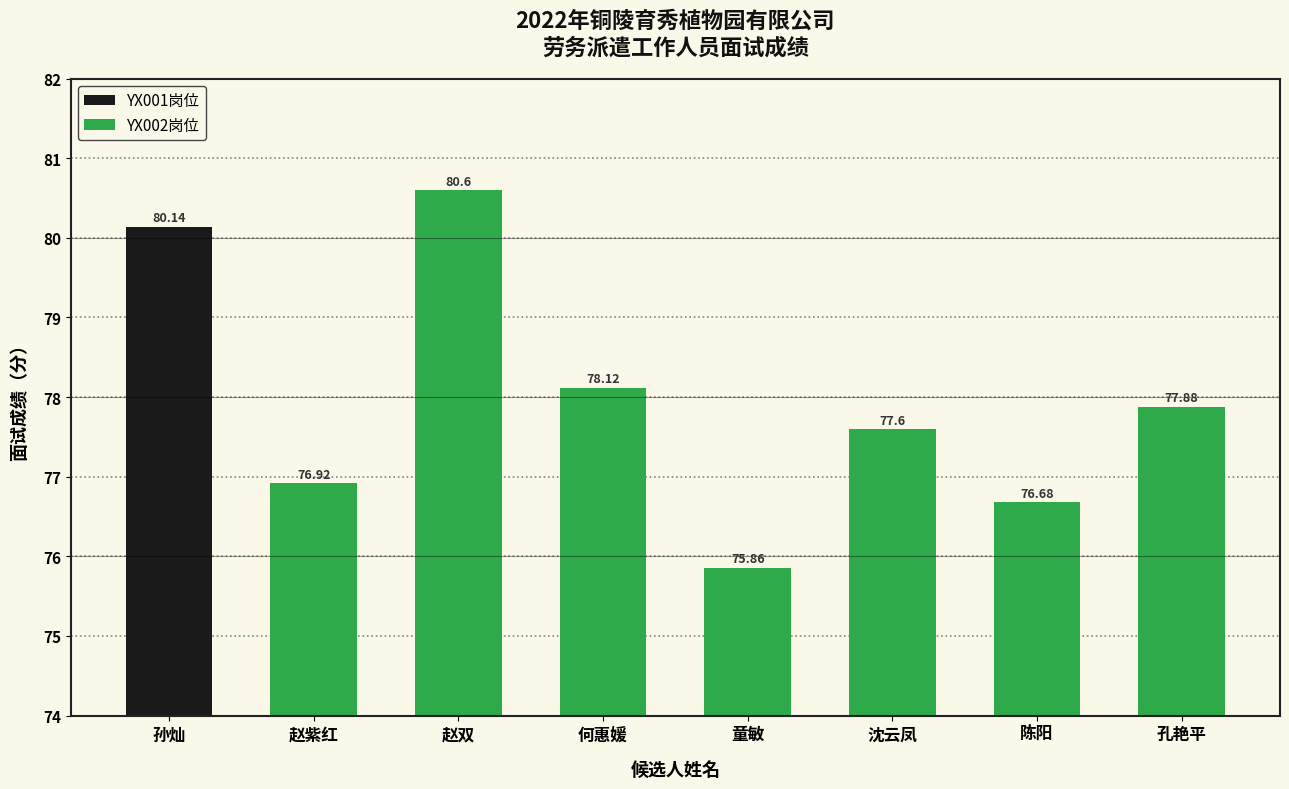

What is the sum of the values at 孙灿 and 赵双?

160.7